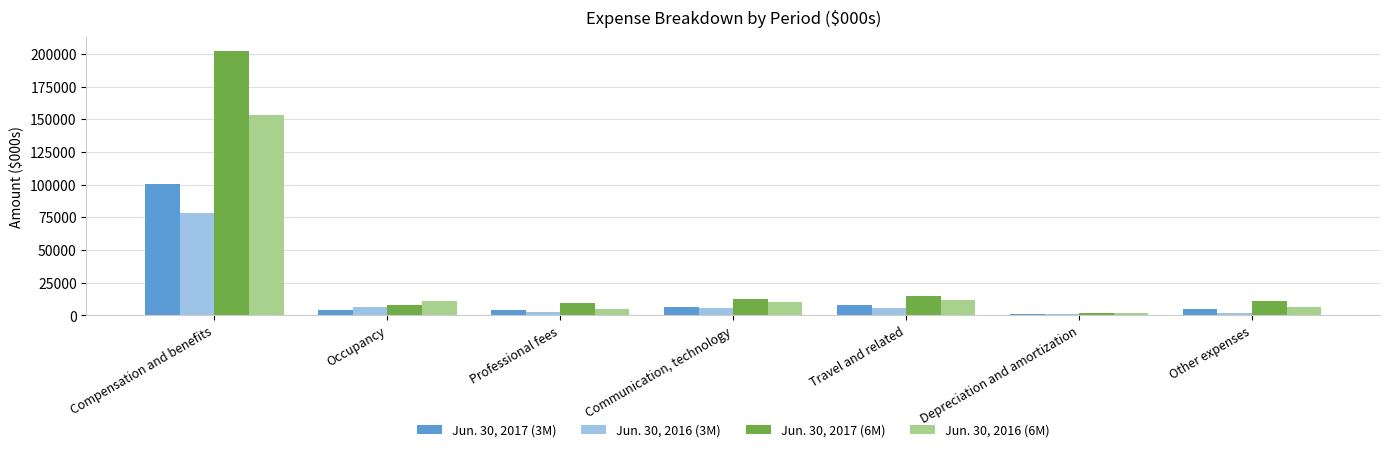

What is the difference between the highest and lowest values at Communication, technology?

6900